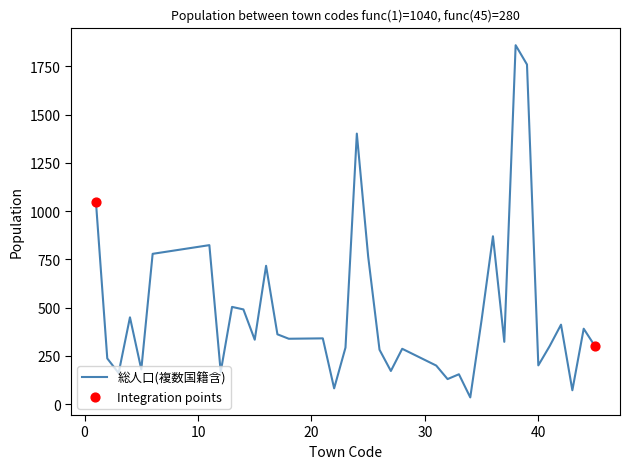

What is the maximum value shown in the chart?

1860